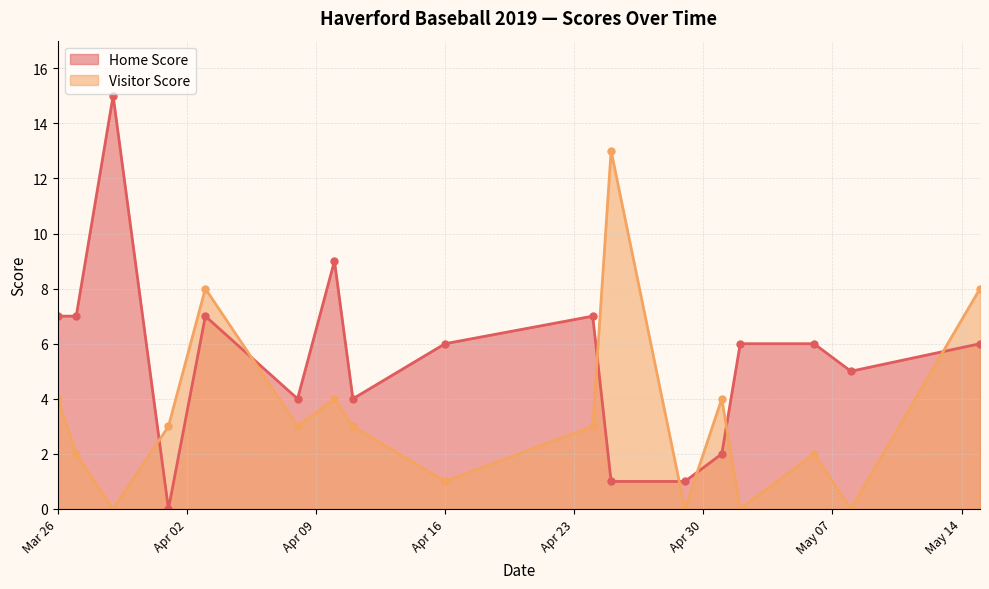

What is the difference between the maximum and minimum values in the Visitor Score series?

13